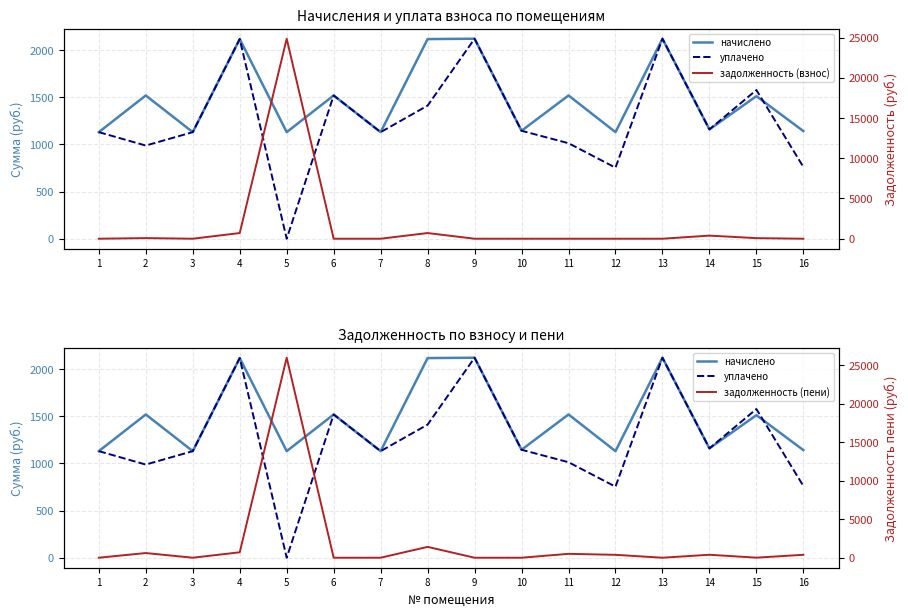

Reading left to right, extract all data points from this chart.

начислено: 1129.1	1517.7	1129.1	2115.3	1129.1	1517.7	1129.1	2115.3	2119.0	1143.8	1517.7	1129.1	2119.0	1158.5	1510.4	1140.1
уплачено: 1129.1	987.0	1129.1	2115.3	0.0	1517.7	1129.1	1410.2	2119.0	1143.8	1011.8	752.8	2119.0	1158.5	1575.4	760.1
задолженность (взнос): 0.0	77.1	0.0	705.1	24859.3	0.0	0.0	705.1	0.0	0.0	0.0	0.0	0.0	386.1	71.7	0.0
задолженность (пени): 0.0	607.8	0.0	705.1	25988.5	0.0	0.0	1410.2	0.0	0.0	505.9	376.4	0.0	386.1	6.6	380.0